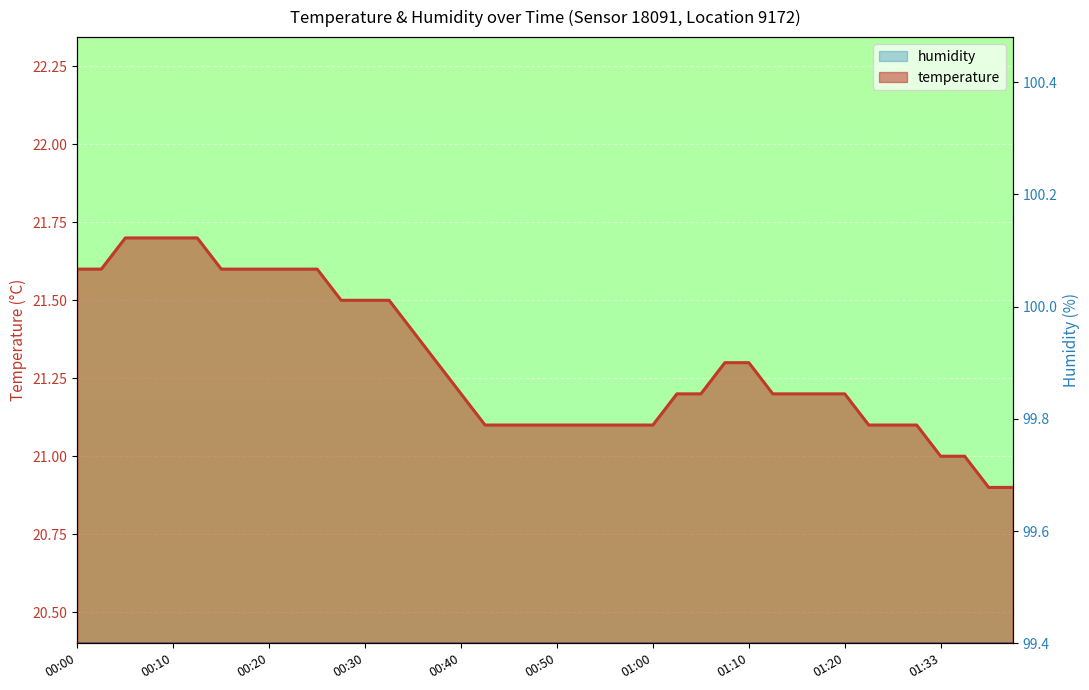

Between 00:25 and 01:28, which is larger?

00:25